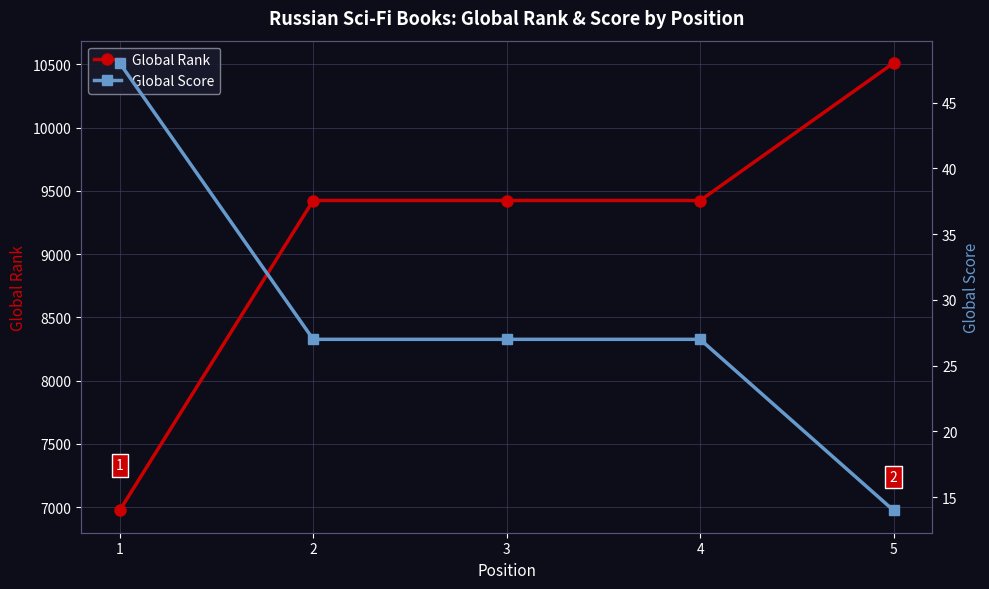

True or false: Global Score and Global Rank cross at least once.

False